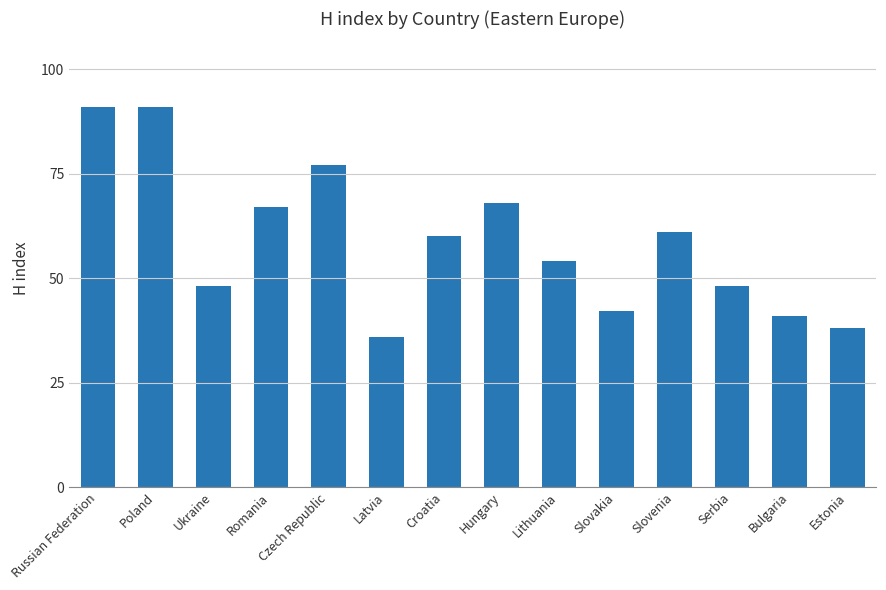

Approximately how many times larger is the value at Bulgaria compared to Lithuania?

0.8